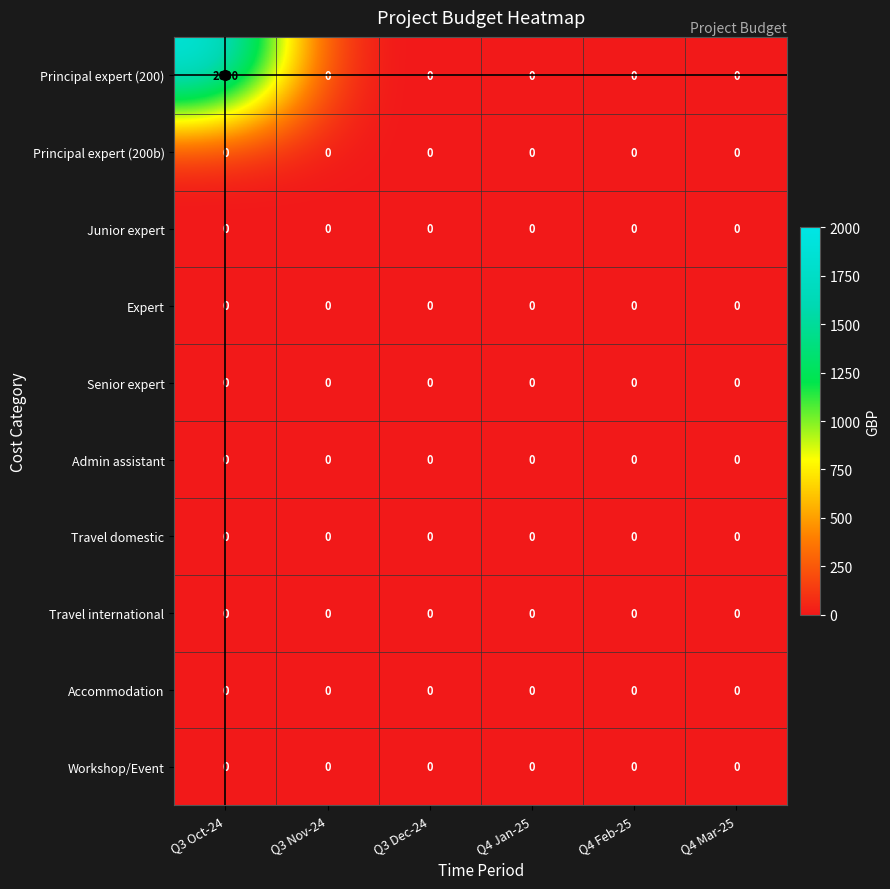

What is the difference between the highest and lowest values at Q3 Oct-24?

2000